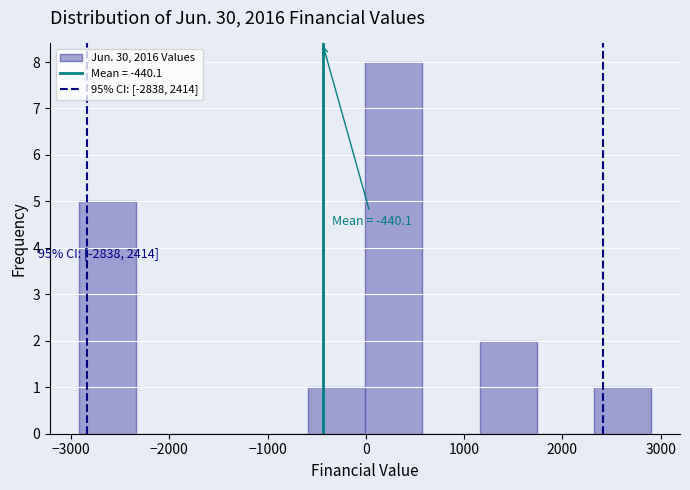

Over which range of the x-axis is the bar tallest?

0 to 600